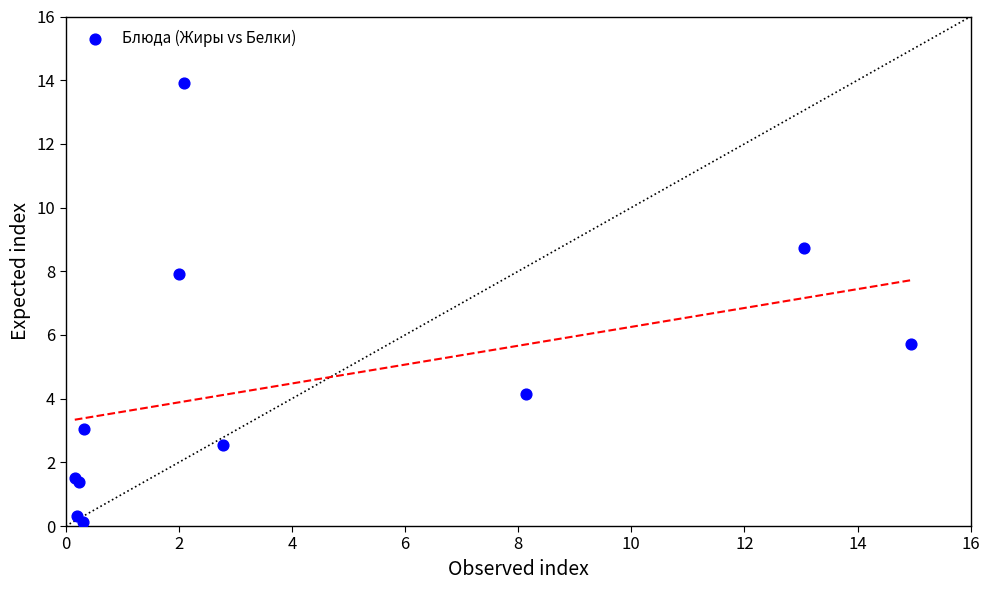

What Y value in the scatter plot is closest to 7?

7.9